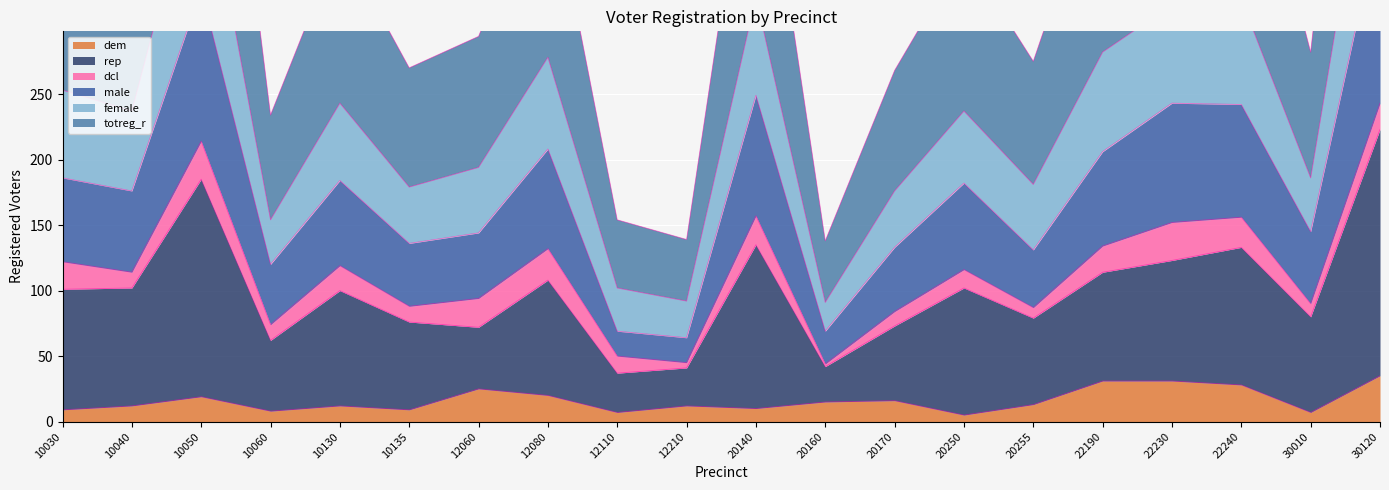

Between 10030 and 10050, which is larger?

10050